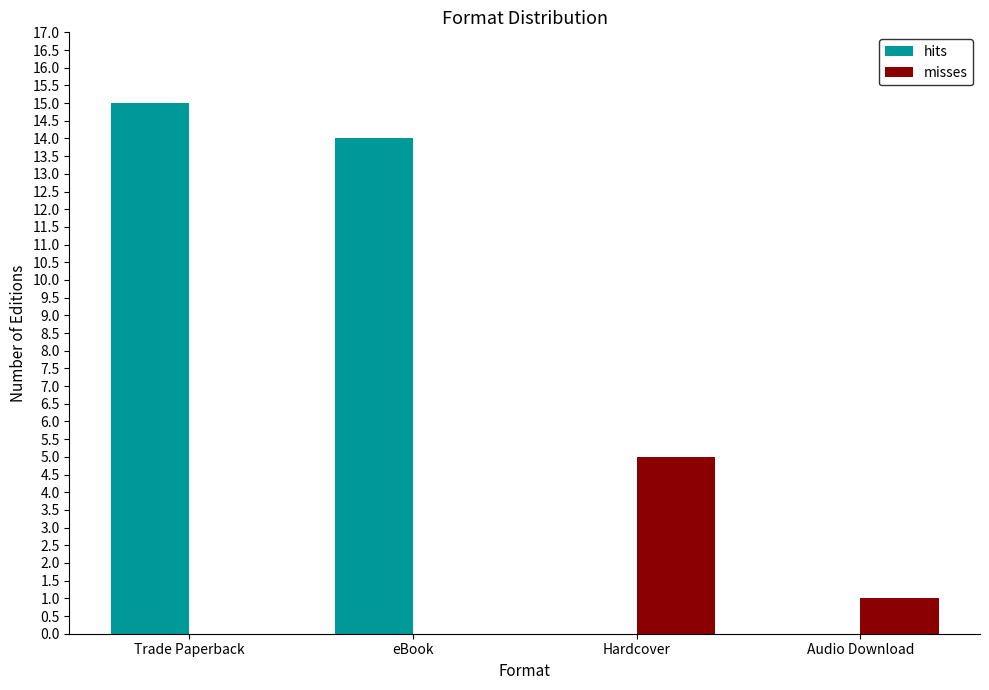

Which series changed the most between eBook and Hardcover?

hits